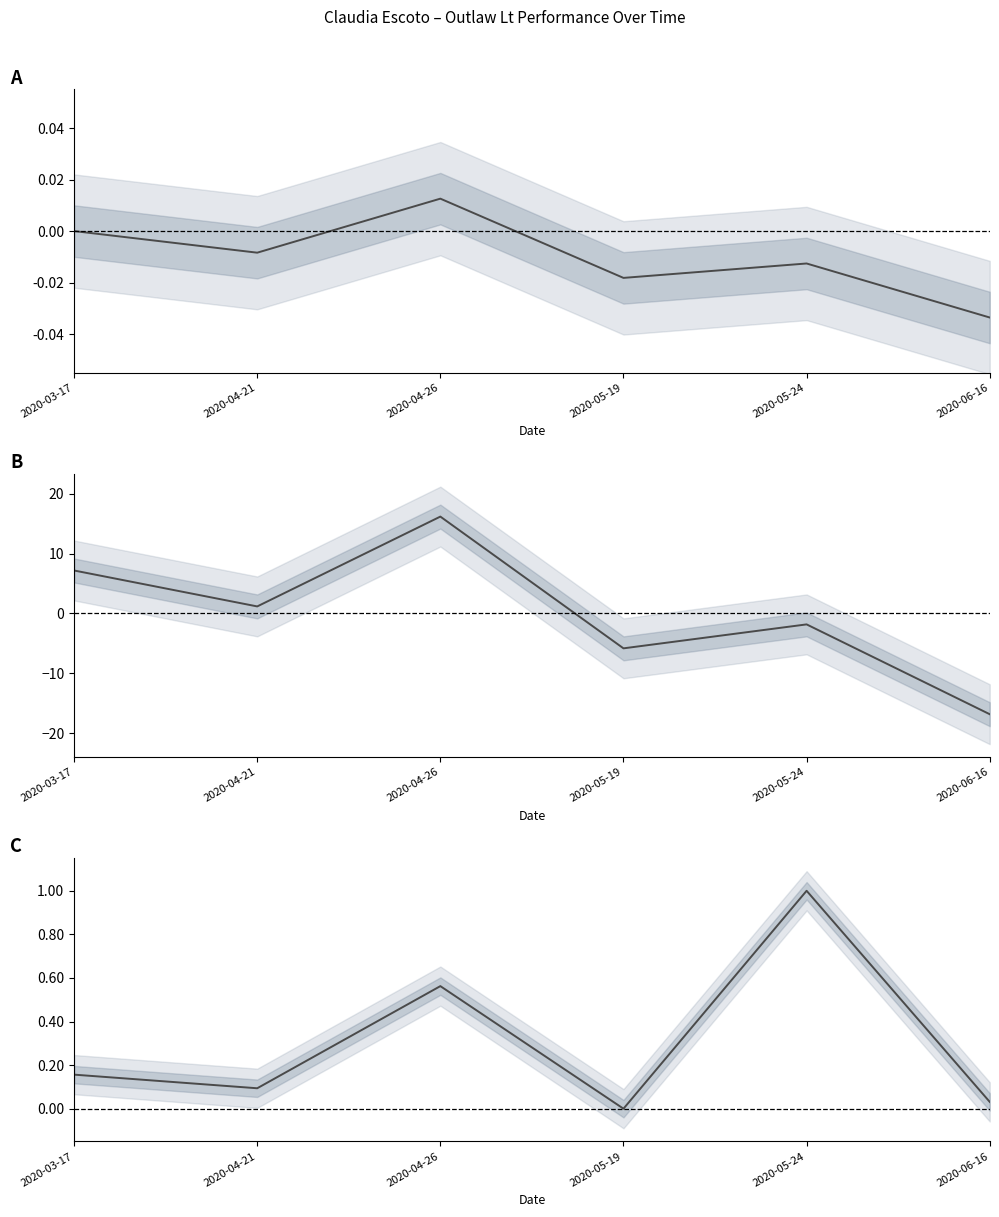

How many lines are shown in the chart?

3